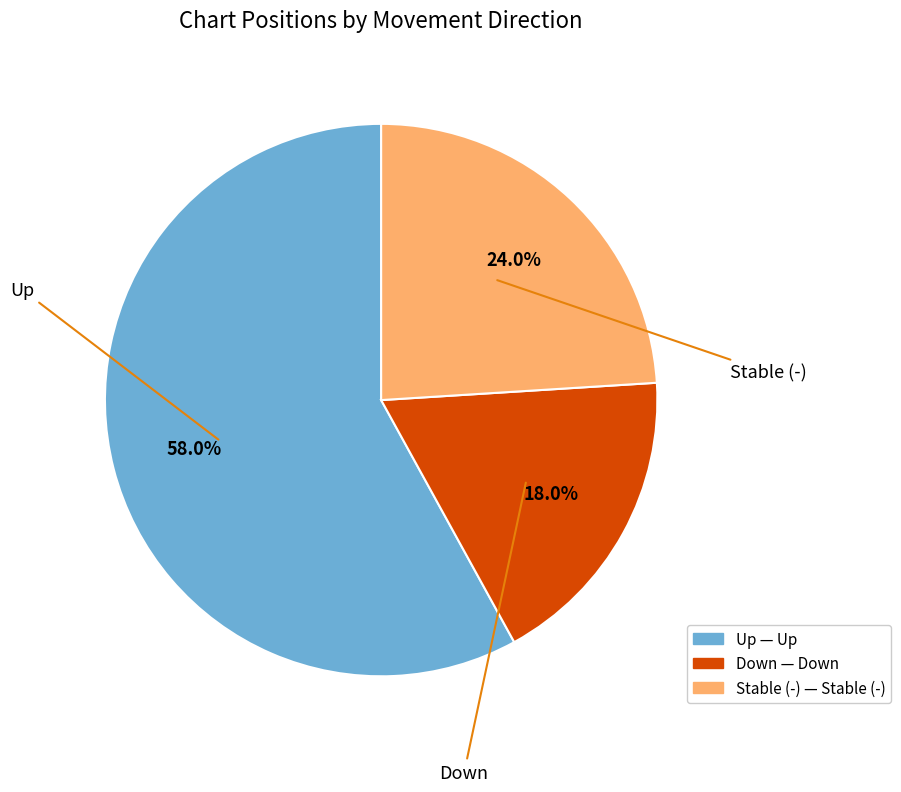

Does any single category account for the majority?

Yes